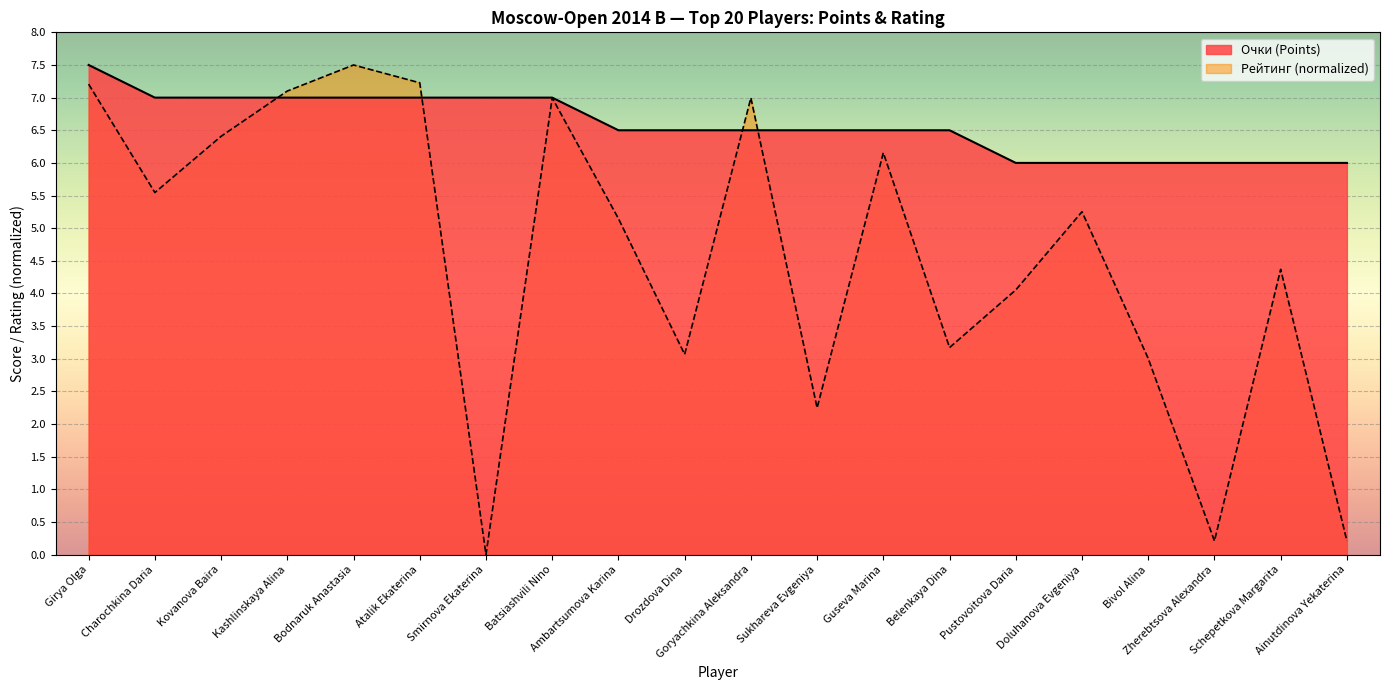

What is the label of the 3rd point from the right?

Zherebtsova Alexandra